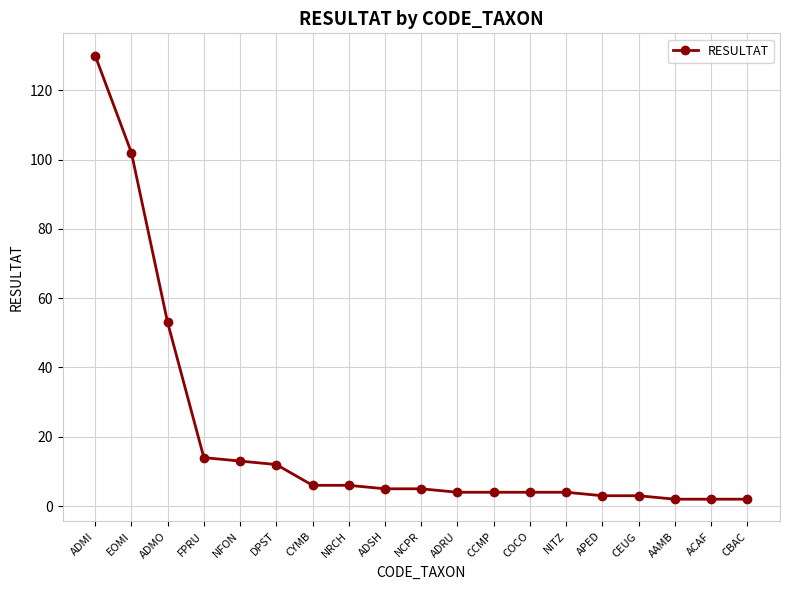

What is the maximum value shown in the chart?

130